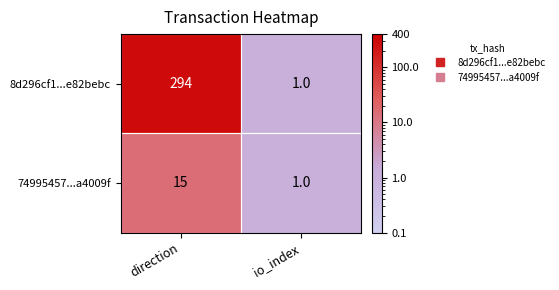

What is the total value across all series at direction?

309